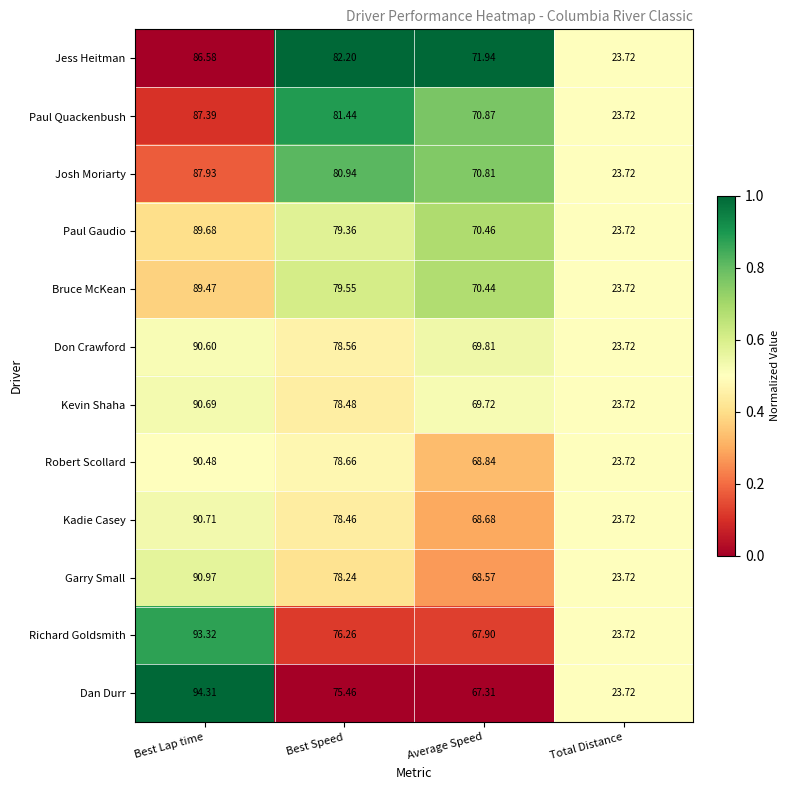

At which label does Dan Durr reach its minimum?

Total Distance